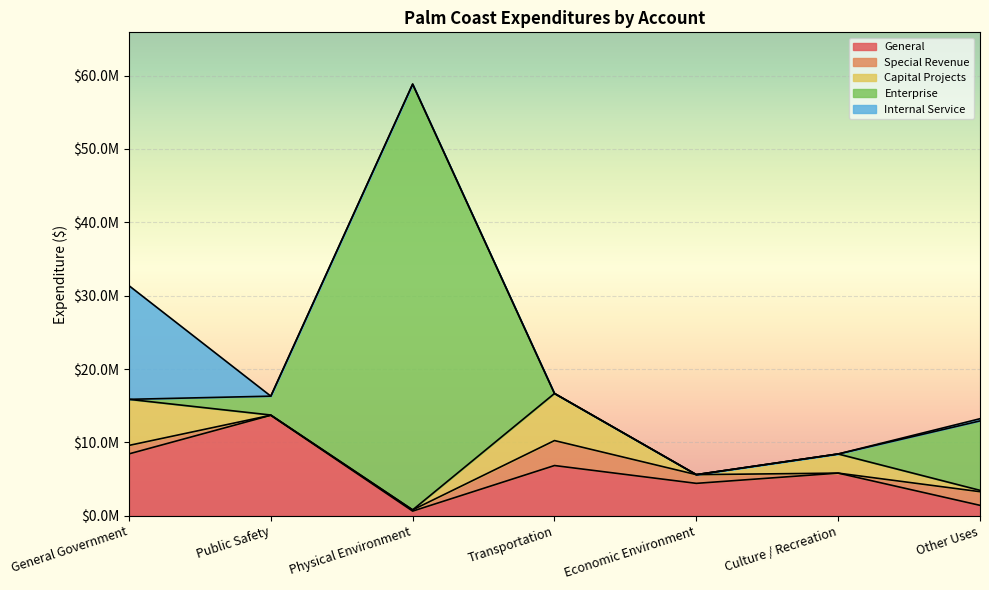

At which category does General reach its first local peak?

Public Safety